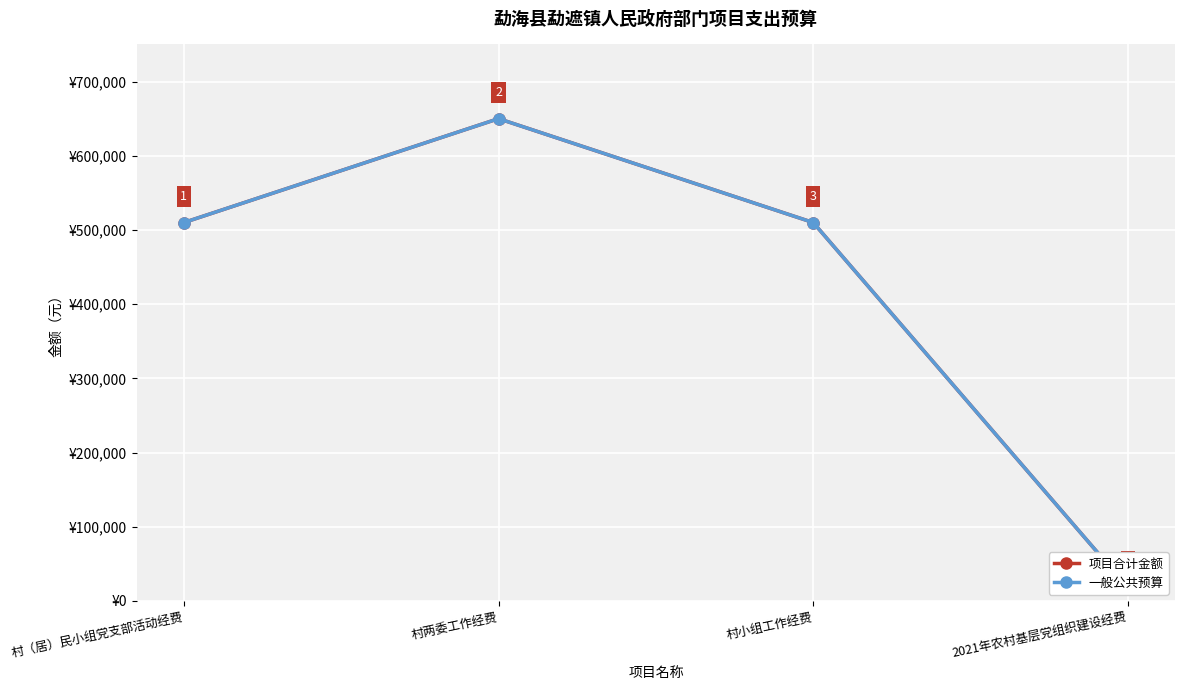

Is the value of 一般公共预算 at 村两委工作经费 greater than the value of 项目合计金额 at 2021年农村基层党组织建设经费?

Yes